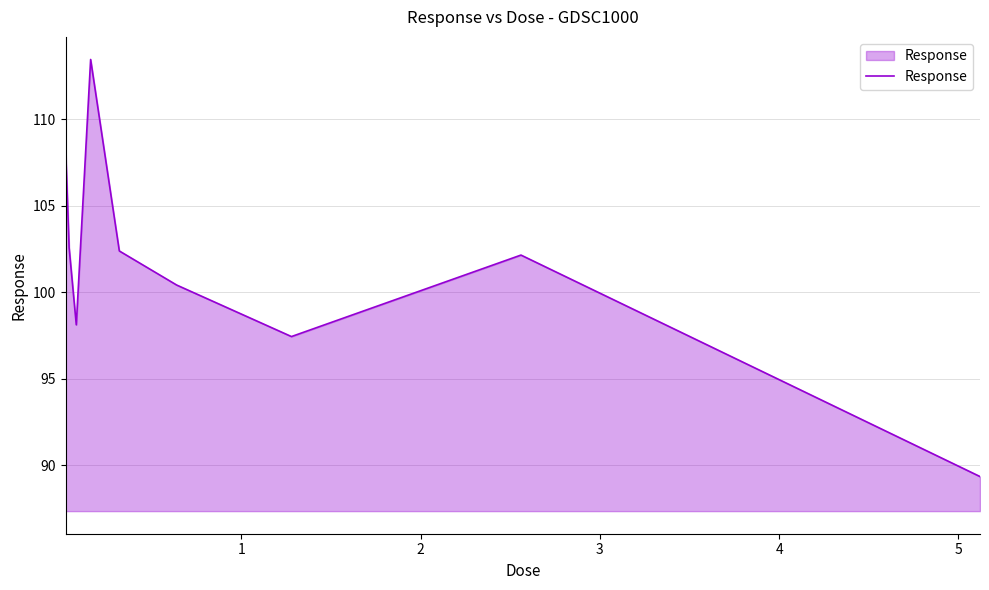

Does the chart display data point markers on the line(s)?

No